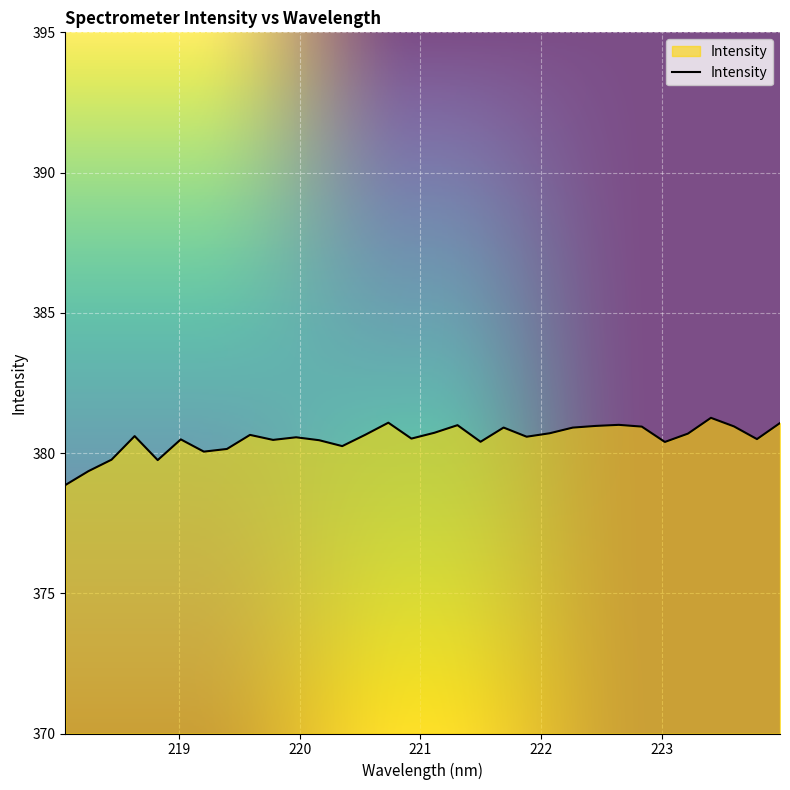

What is the difference between the maximum and minimum values?

2.4